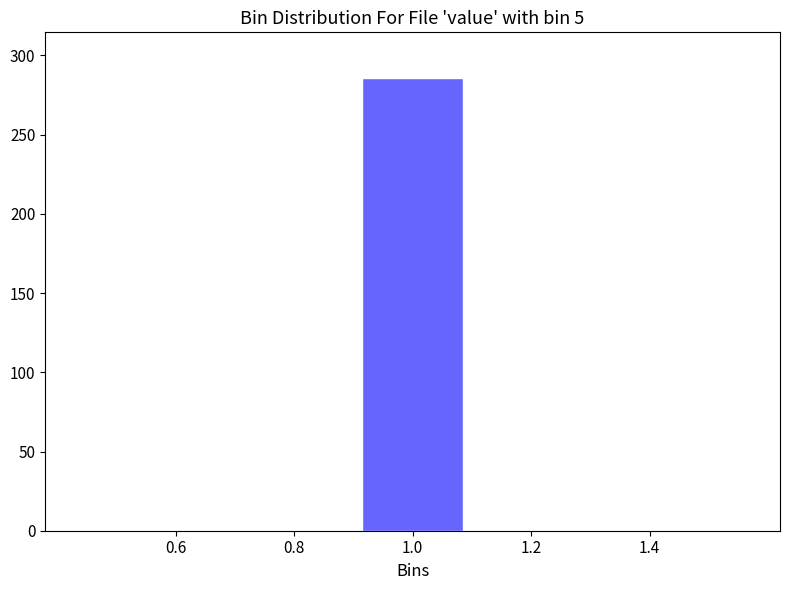

Which range on the x-axis has the tallest bar?

0.9 to 1.1